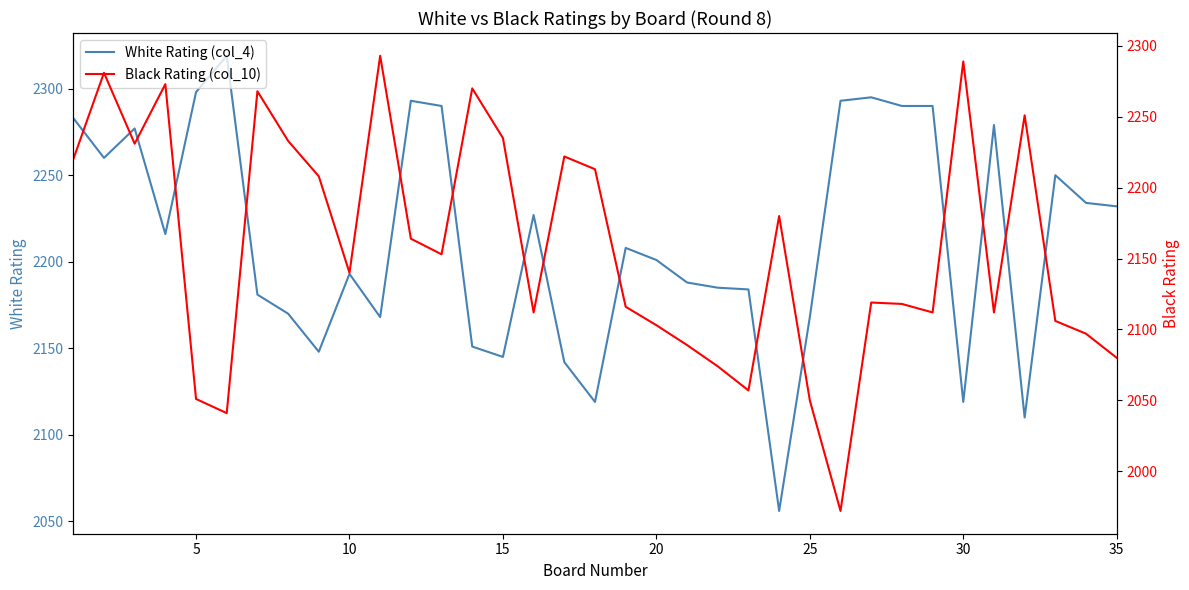

How many interior local peaks does the White Rating (col_4) series have?

9